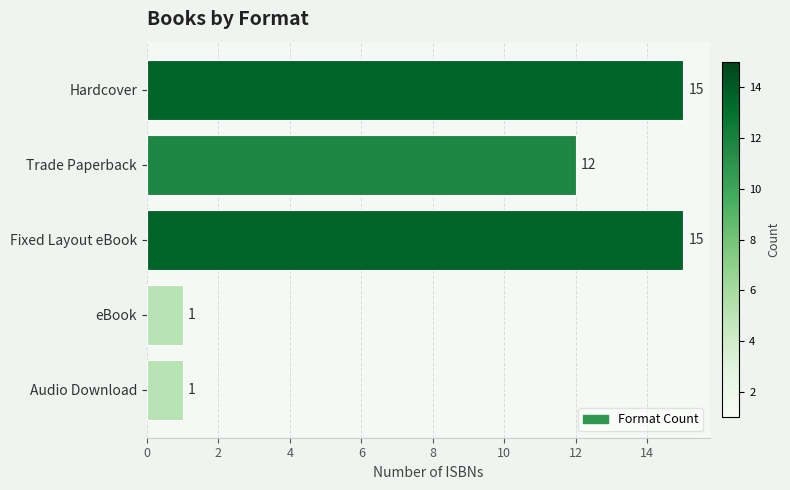

The chart shows a value of 12 at Trade Paperback. True or false?

True